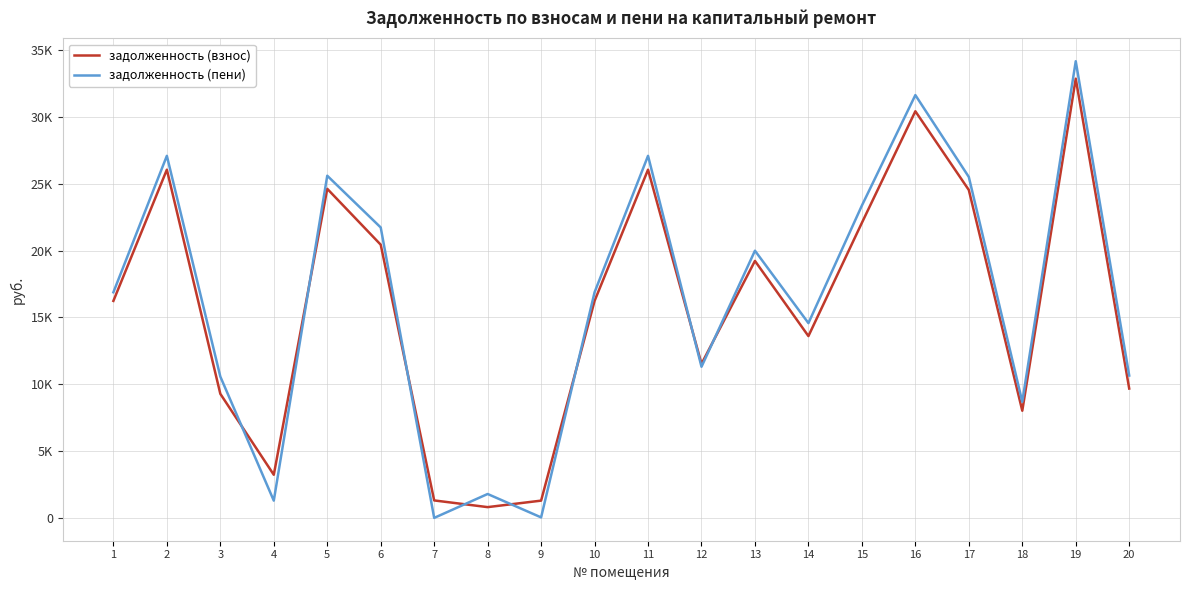

Reading left to right, extract all data points from this chart.

задолженность (взнос): 16231.6	26049.0	9280.7	3225.6	24617.0	20436.9	1306.5	805.2	1291.1	16231.6	26049.0	11522.6	19222.8	13600.9	22073.9	30418.3	24528.8	8016.4	32855.5	9675.1
задолженность (пени): 16877.1	27084.8	10569.7	1289.1	25595.9	21725.8	0.0	1788.0	37.0	16877.1	27084.8	11305.3	19987.2	14570.1	23364.8	31627.9	25504.1	8685.6	34162.0	10648.1